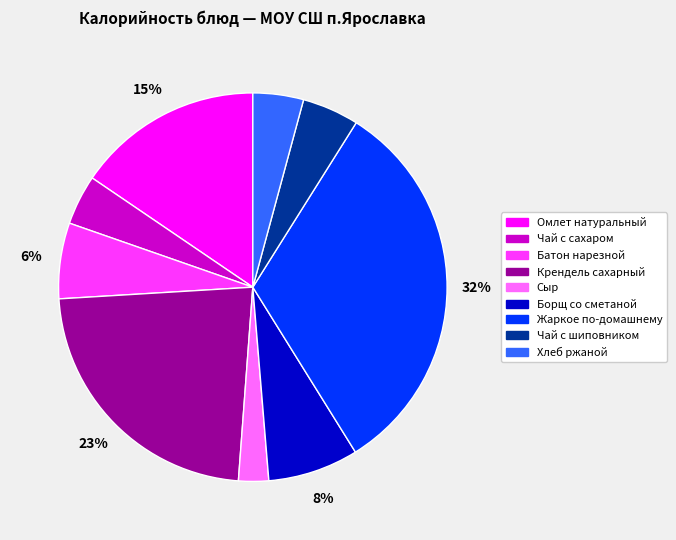

Is Сыр the majority of the pie?

No